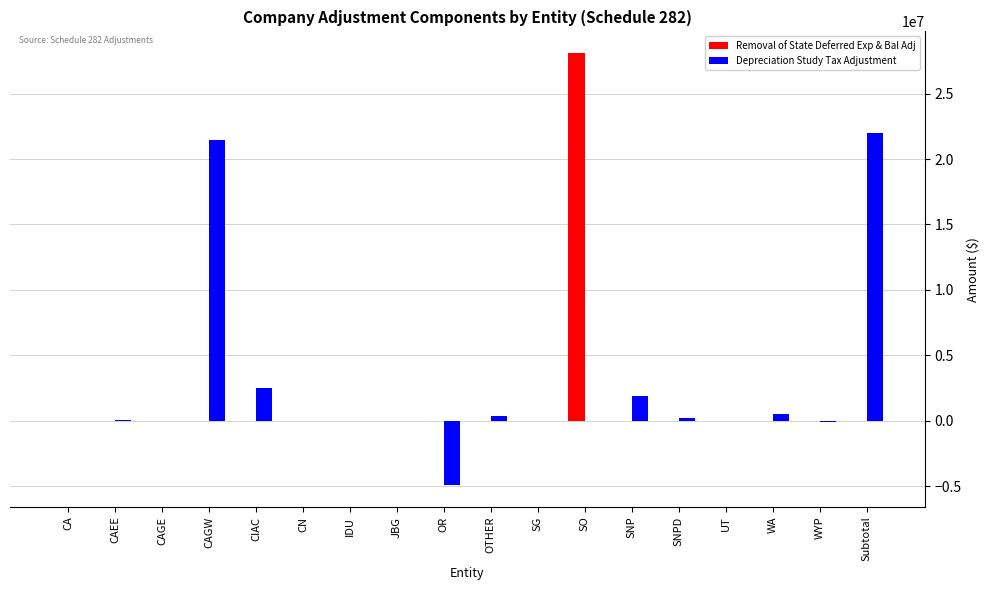

What is the sum of all Depreciation Study Tax Adjustment values?

44012090